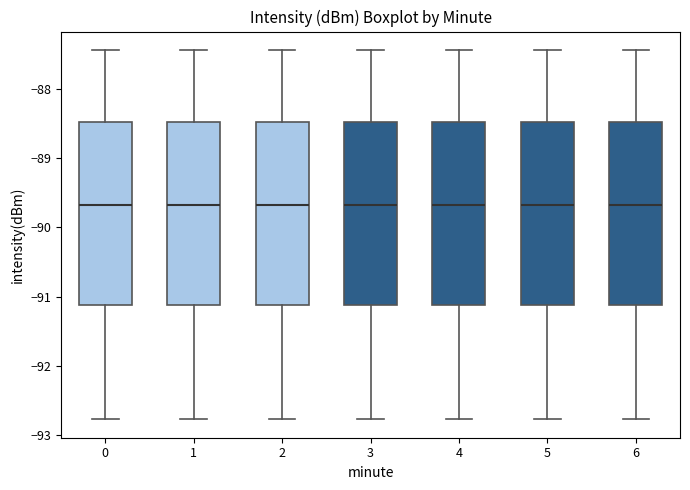

Where does the lower whisker of the box at x = 4 end on the y-axis? The values are not printed on the chart, so give them approximately, as read against the axis.

-92.8